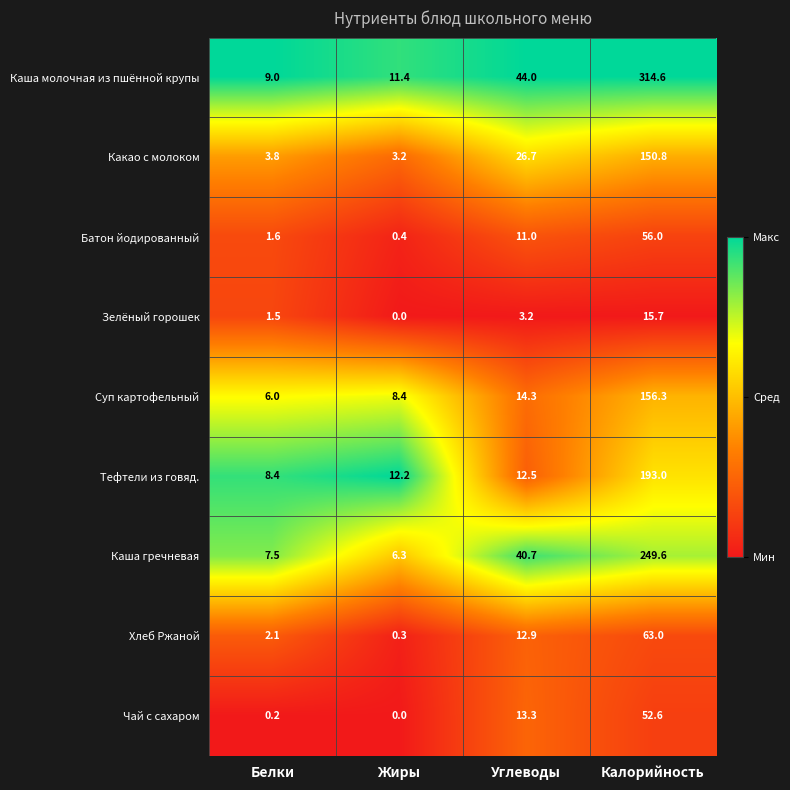

List the series in order of their peak value, lowest first.

Зелёный горошек, Чай с сахаром, Батон йодированный, Хлеб Ржаной, Какао с молоком, Суп картофельный, Тефтели из говяд., Каша гречневая, Каша молочная из пшённой крупы